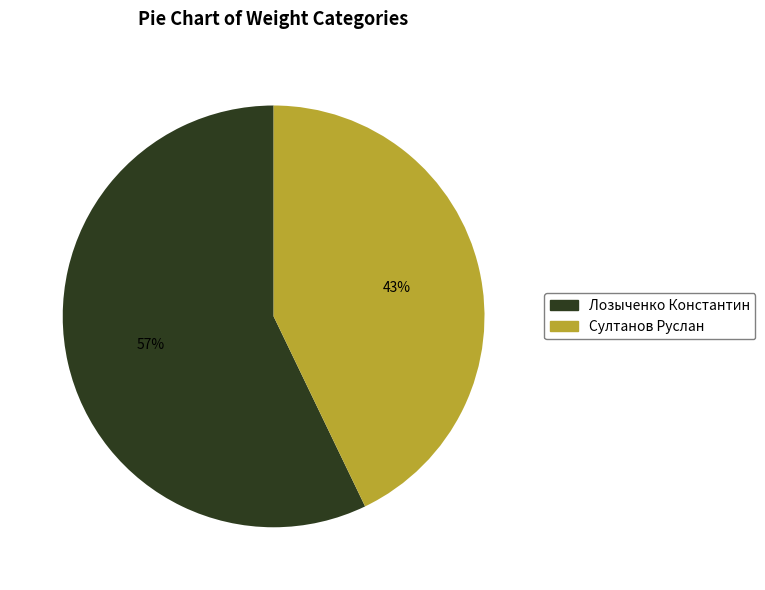

To the nearest percent, what is the difference between the Лозыченко Константин and Султанов Руслан slice percentages?

14%